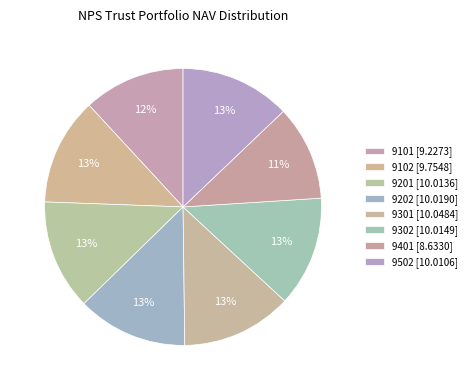

Count the number of slices in the pie.

8